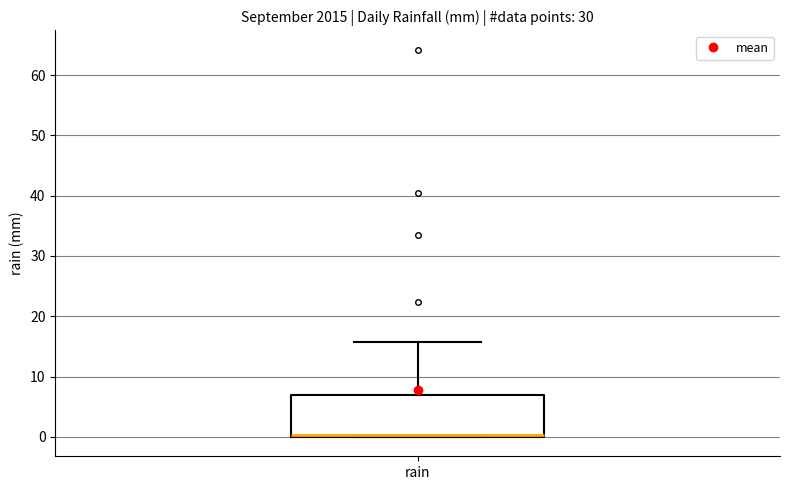

Read this box plot against the y-axis: the position of the median line, the range covered by the box, and the ends of both whiskers. The values are not printed on the chart, so give them approximately, as read against the axis.

median 0 (just above the box's lower edge), box 0 to 7, whiskers 0 to 16